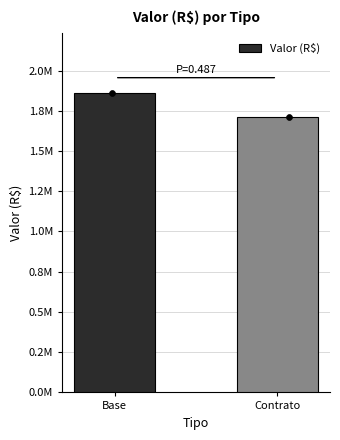

Which has a higher value, Contrato or Base?

Base